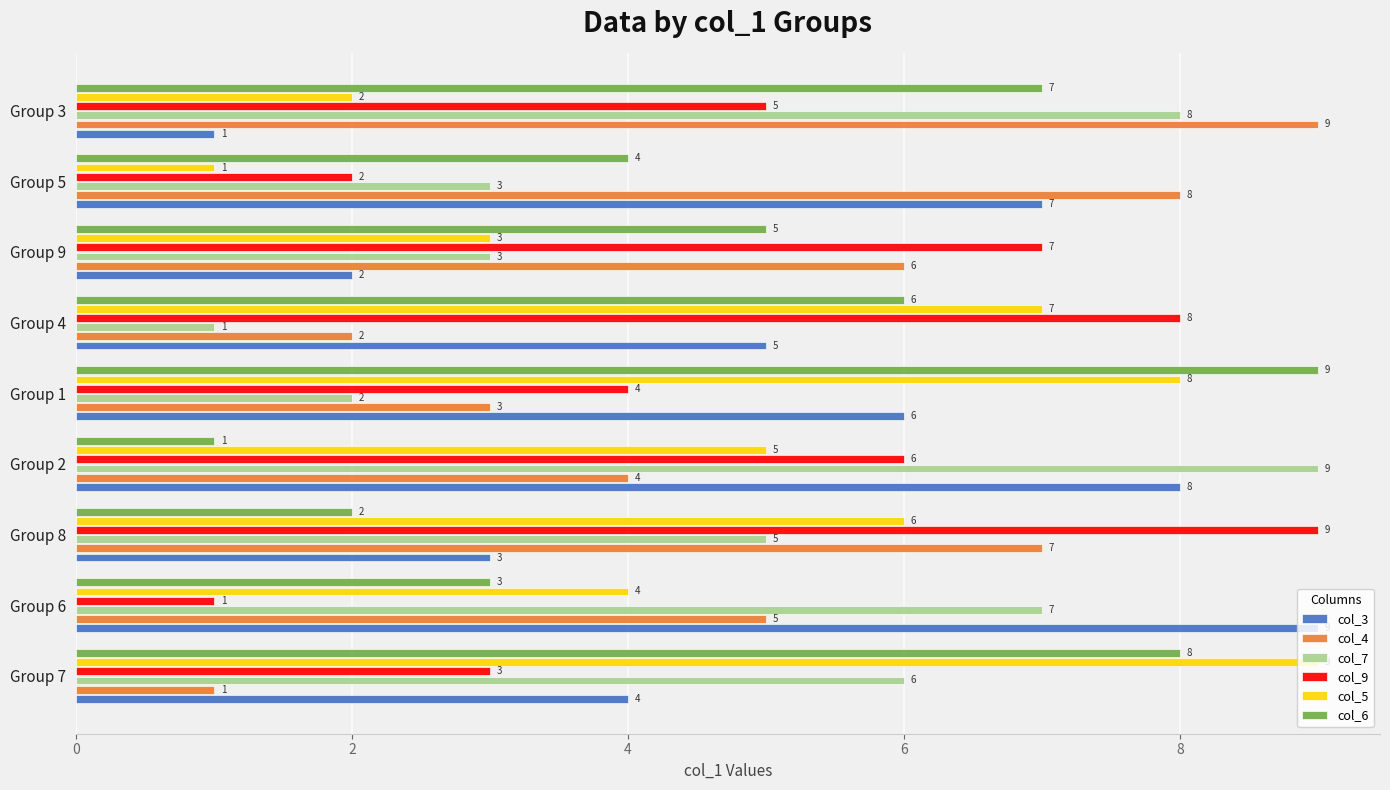

True or false: col_6 has a value of 8 at Group 7.

True